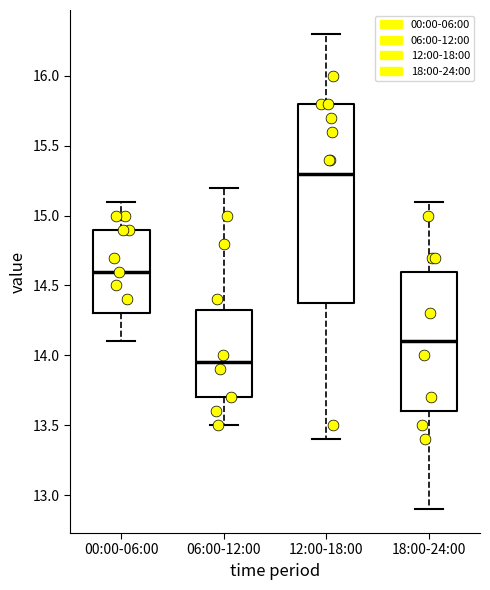

Reading left to right, read every box against the y-axis: the position of its median line, the range the box covers, and the ends of its whiskers. The values are not printed on the chart, so give them approximately, as read against the axis.

00:00-06:00: median 14.60, box 14.30 to 14.90, whiskers 14.10 to 15.10
06:00-12:00: median 13.95, box 13.70 to 14.35, whiskers 13.50 to 15.20
12:00-18:00: median 15.30, box 14.40 to 15.80, whiskers 13.40 to 16.30
18:00-24:00: median 14.10, box 13.60 to 14.60, whiskers 12.90 to 15.10